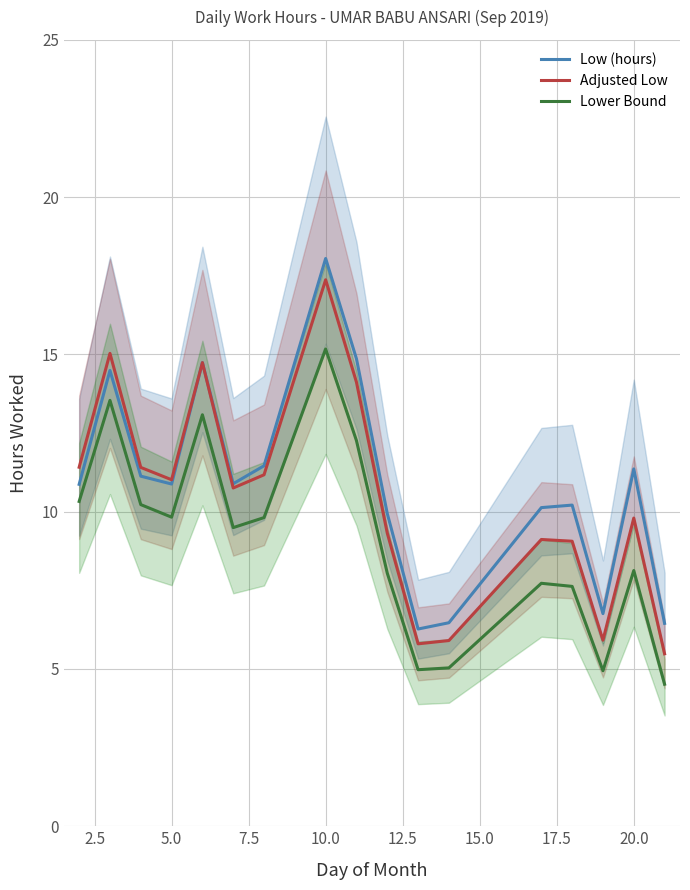

What is the sum of all Lower Bound values?

154.7